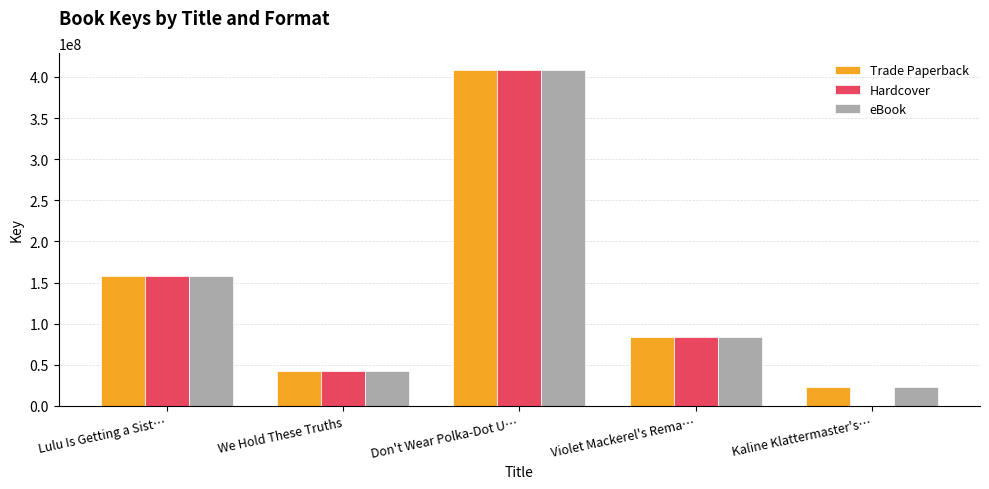

What is the difference between the Hardcover values at Violet Mackerel's Rema… and We Hold These Truths?

40751960